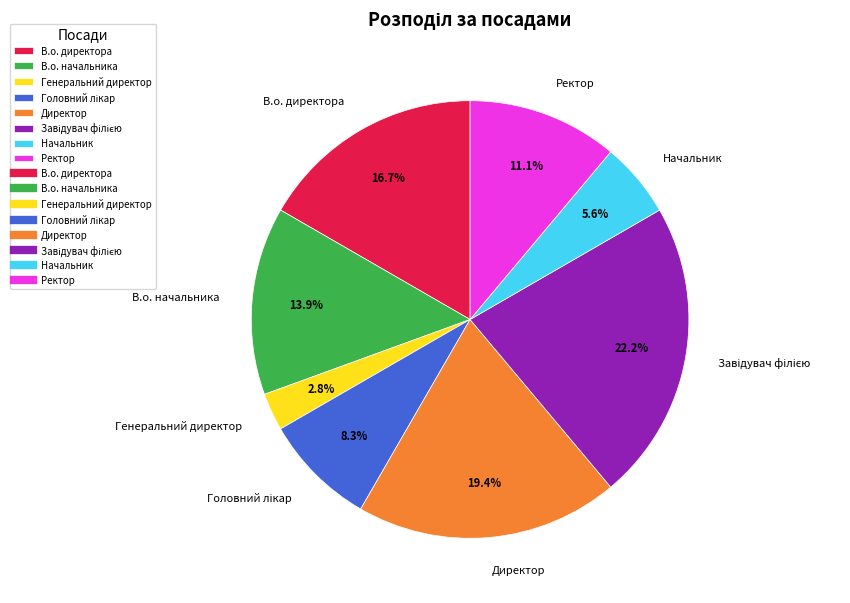

To the nearest percent, what portion does Ректор represent?

11%